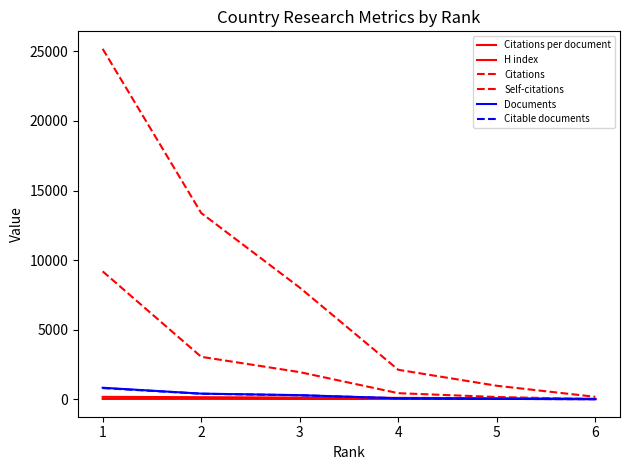

Between 2 and 3, which series saw the biggest shift?

Citations